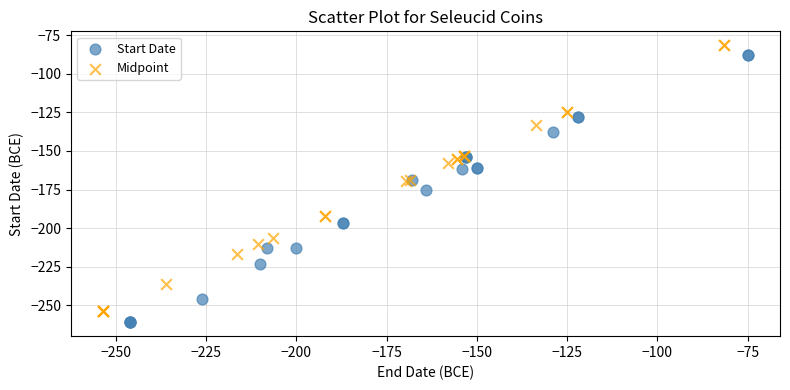

Which series has the widest spread of Y values?

Start Date